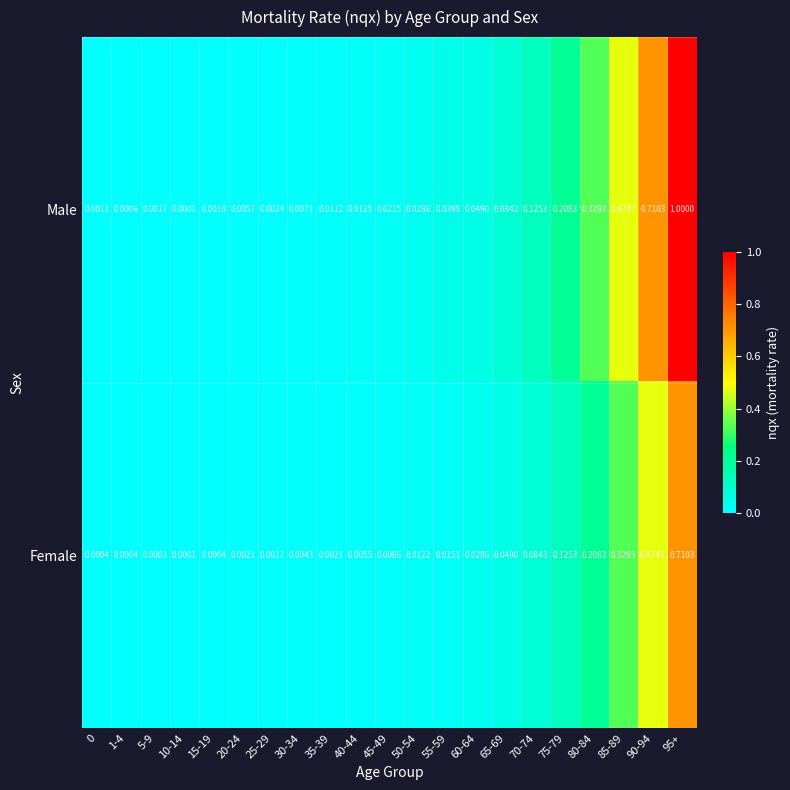

Which series has the widest spread of values?

Male